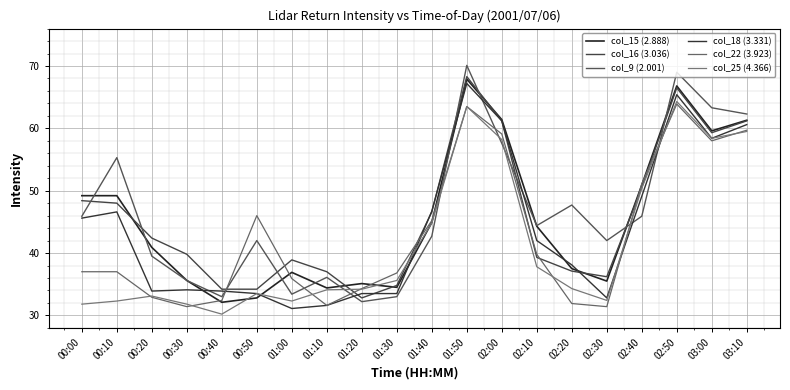

Does the chart have visible grid lines?

Yes